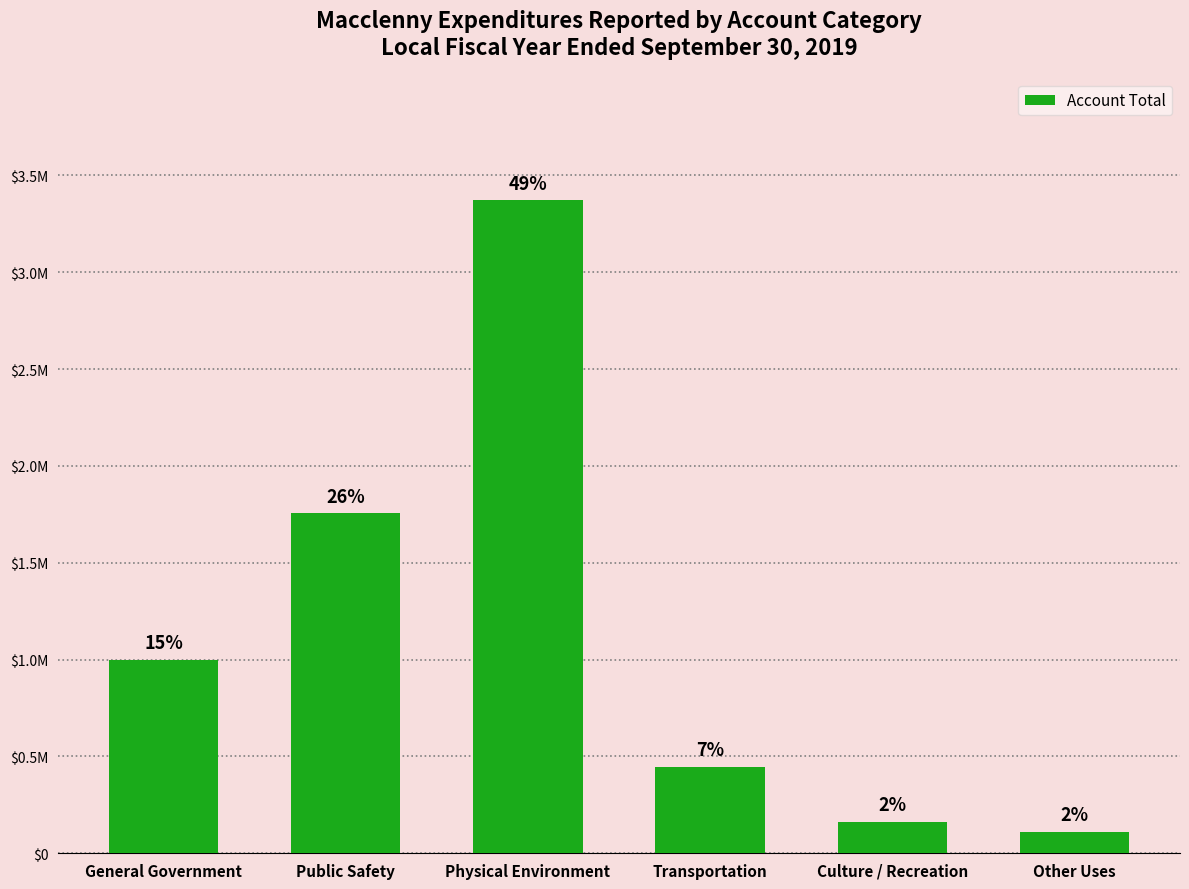

Are the bars horizontal?

No